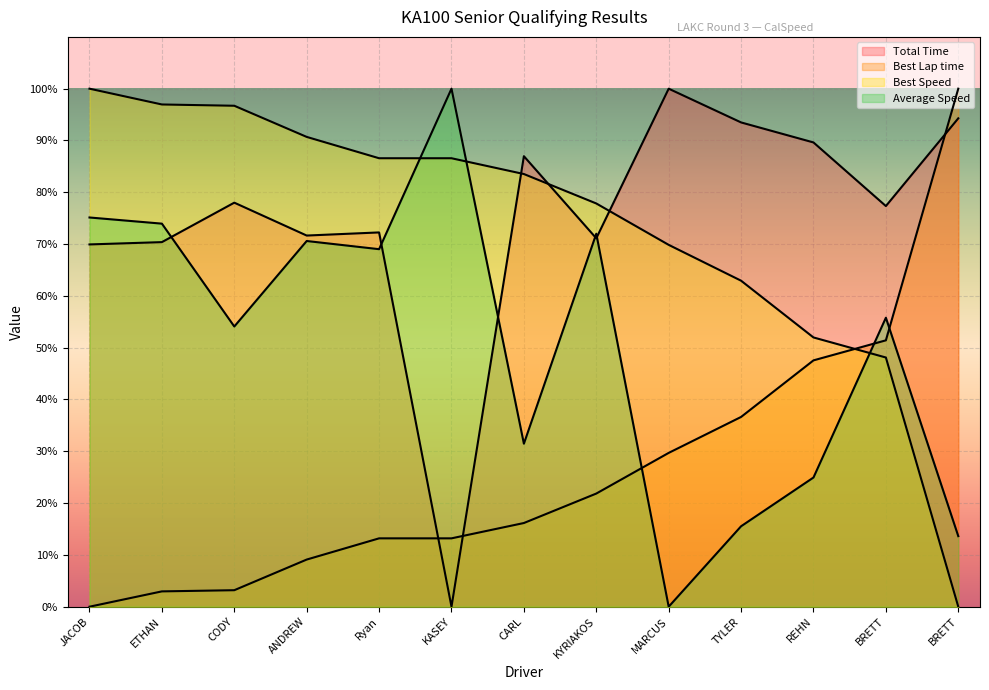

What is the sum of the Total Time values at BRETT HARRELSON and BRETT REVETTA?

171.6